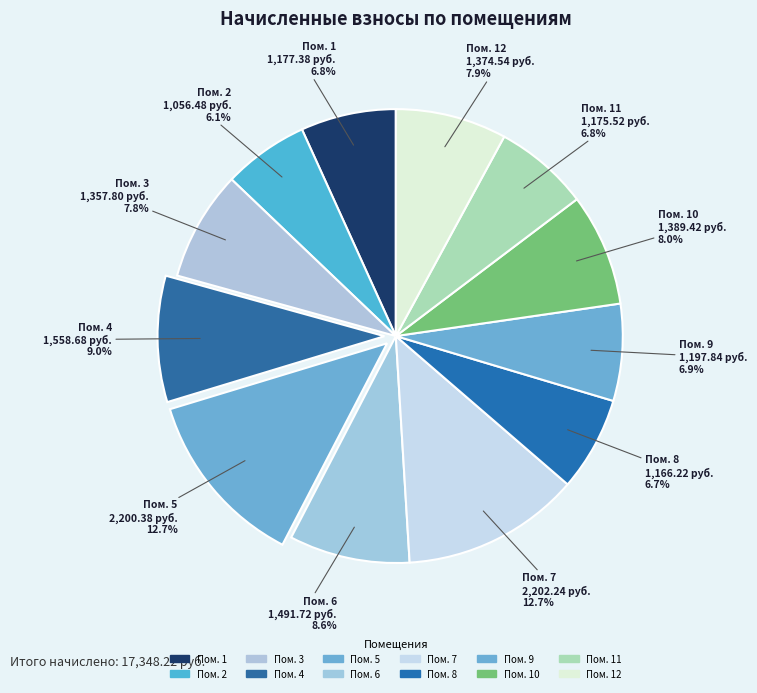

How many segments does this pie chart have?

12